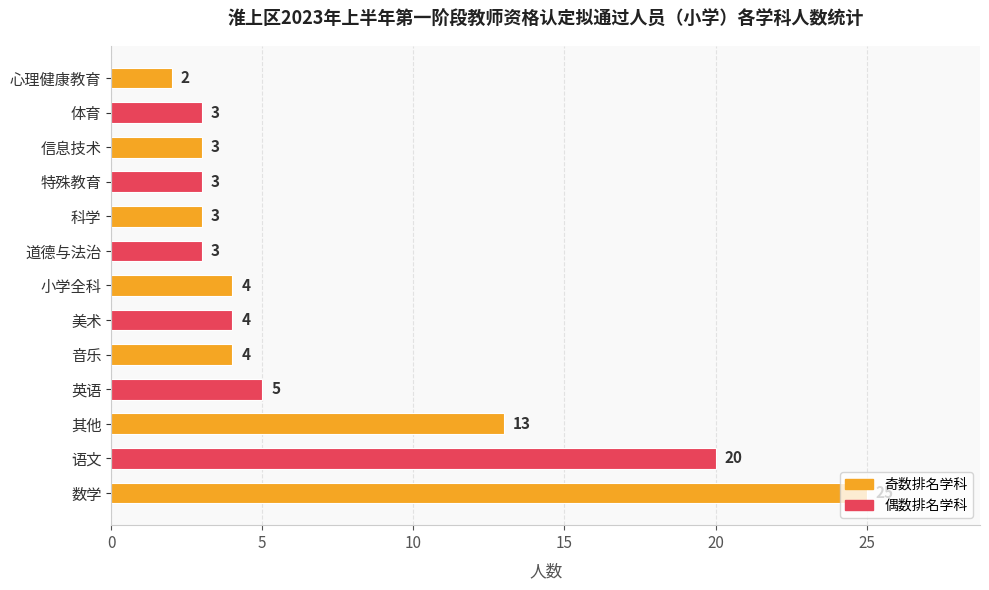

How many values are below 4?

6